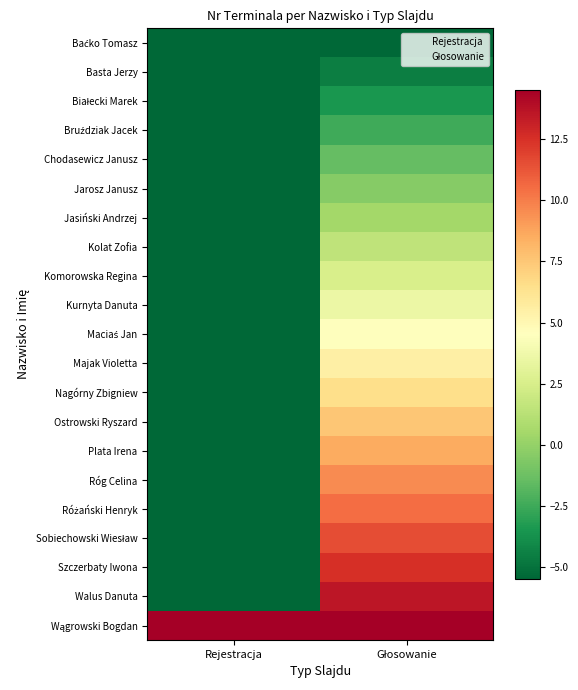

What is the smallest value displayed?

-5.5